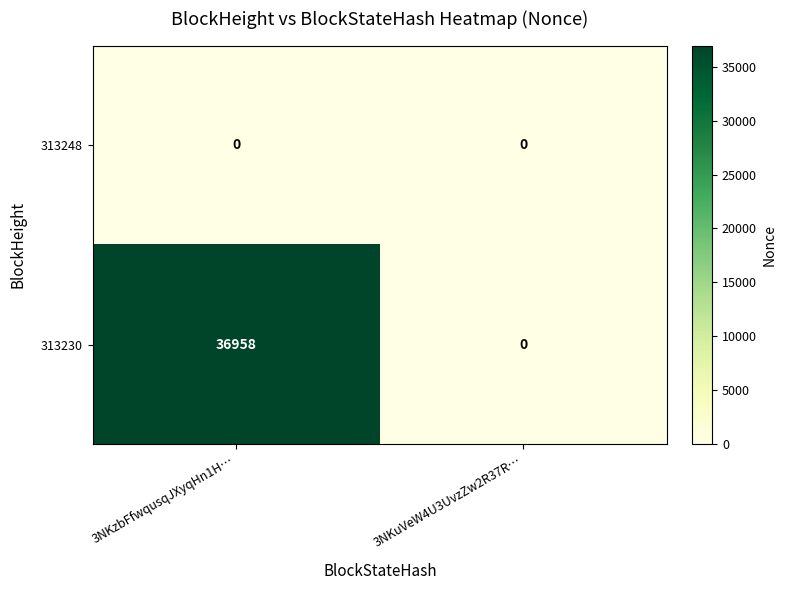

What is the sum of the 313230 values at 3NKzbFfwqusqJXyqHn1H… and 3NKuVeW4U3UvzZw2R37R…?

36958